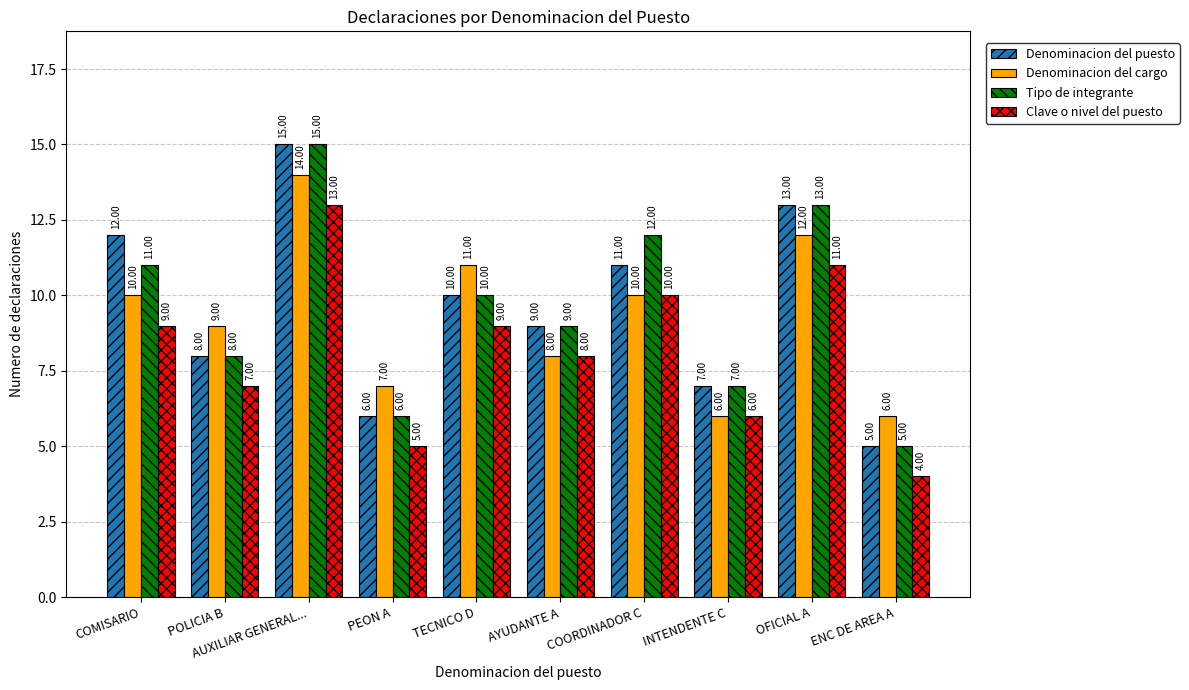

Does the chart contain any negative values?

No